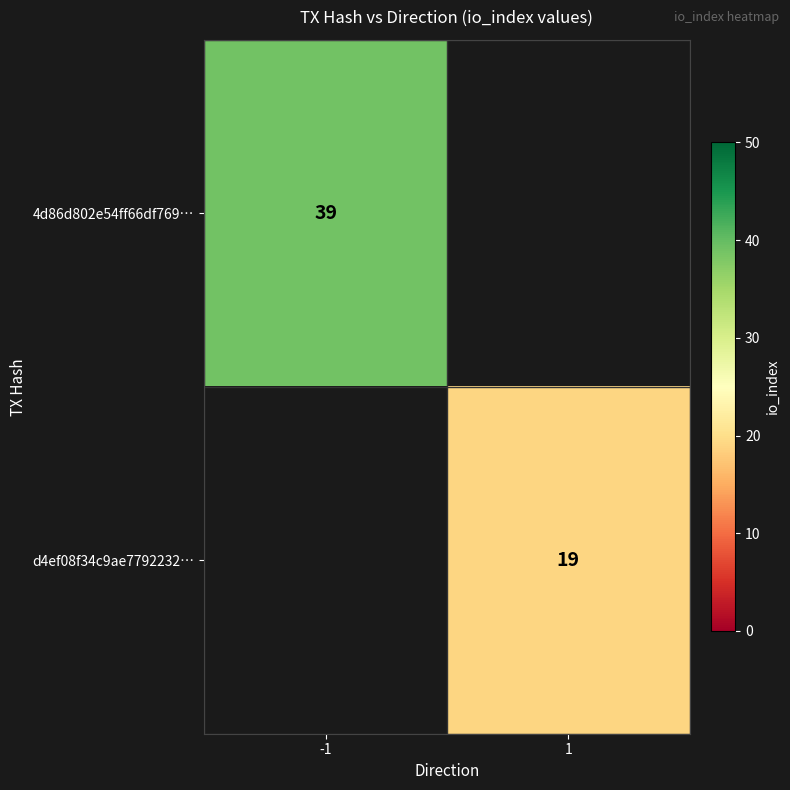

The 4d86d802e54ff66df769… series shows 53 at -1. True or false?

False